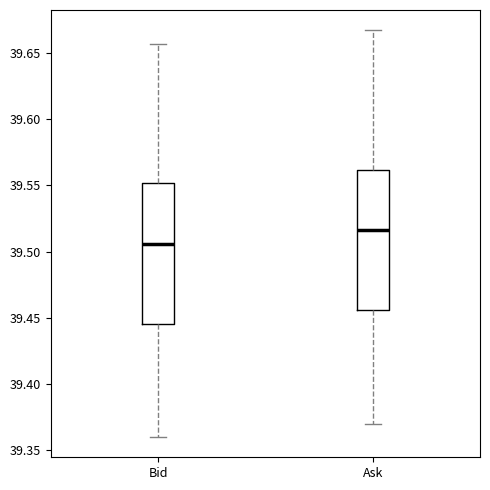

Reading left to right, read every box against the y-axis: the position of its median line, the range the box covers, and the ends of its whiskers. The values are not printed on the chart, so give them approximately, as read against the axis.

Bid: median 39.505, box 39.445 to 39.550, whiskers 39.360 to 39.655
Ask: median 39.515, box 39.455 to 39.560, whiskers 39.370 to 39.665